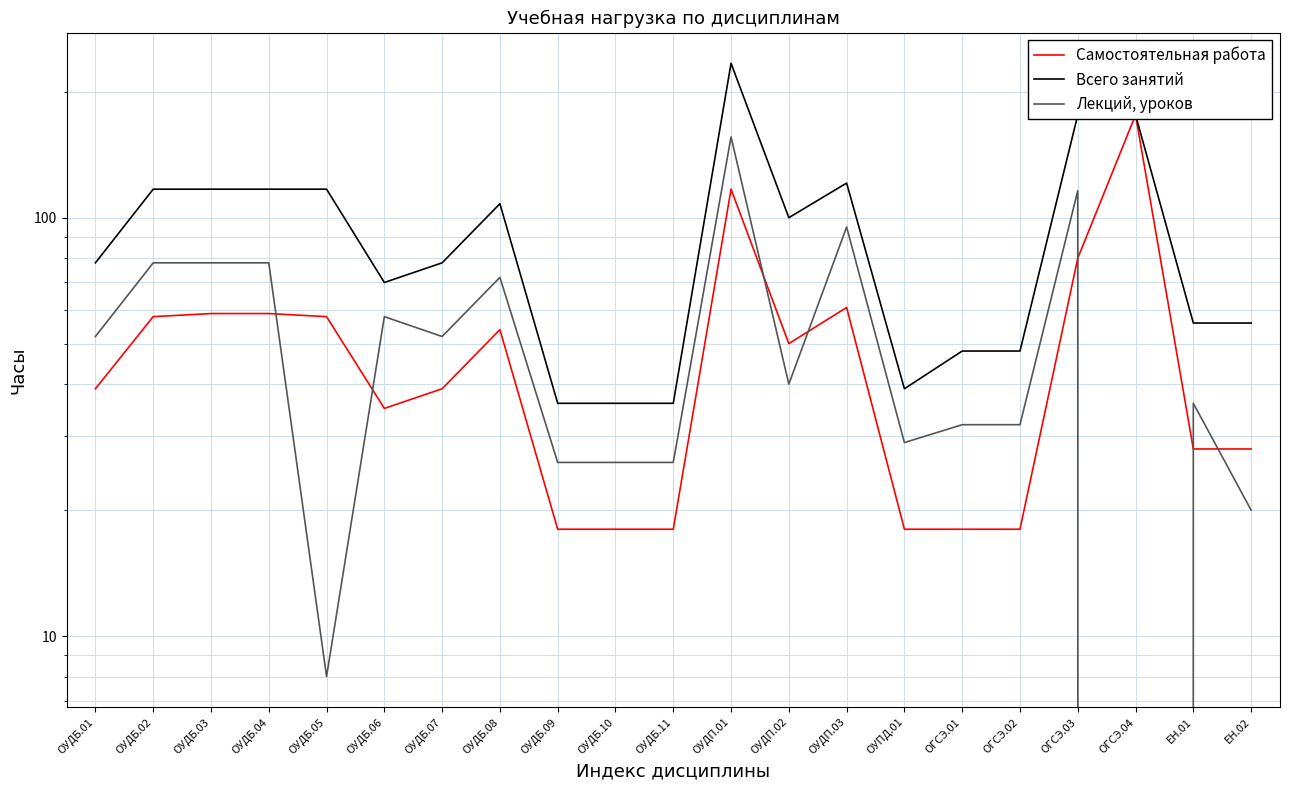

What is the label of the 6th point from the right?

ОГСЭ.01